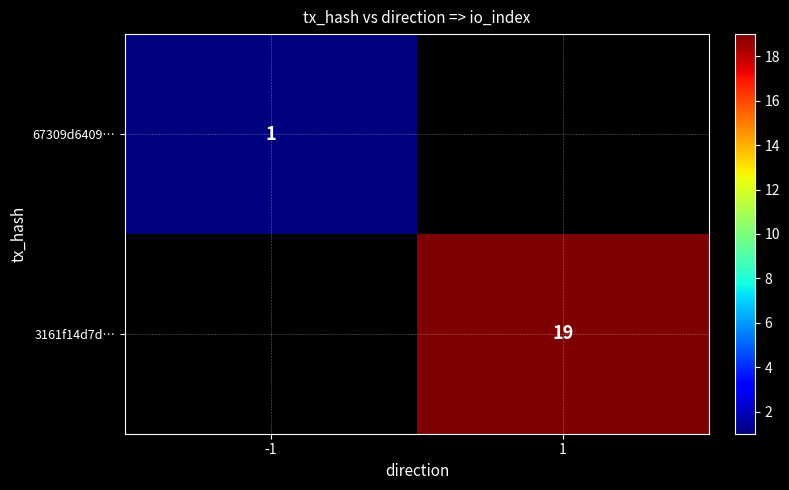

The value of 67309d6409… at -1 is 0. True or false?

False